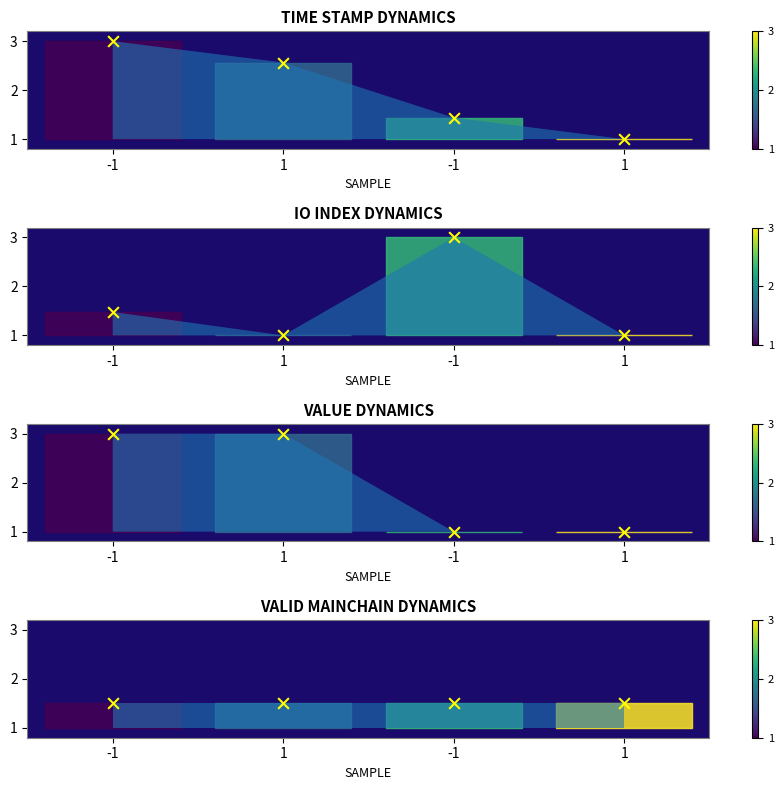

What are all the series names shown in the legend?

time_stamp markers, io_index markers, value markers, valid_mainchain markers